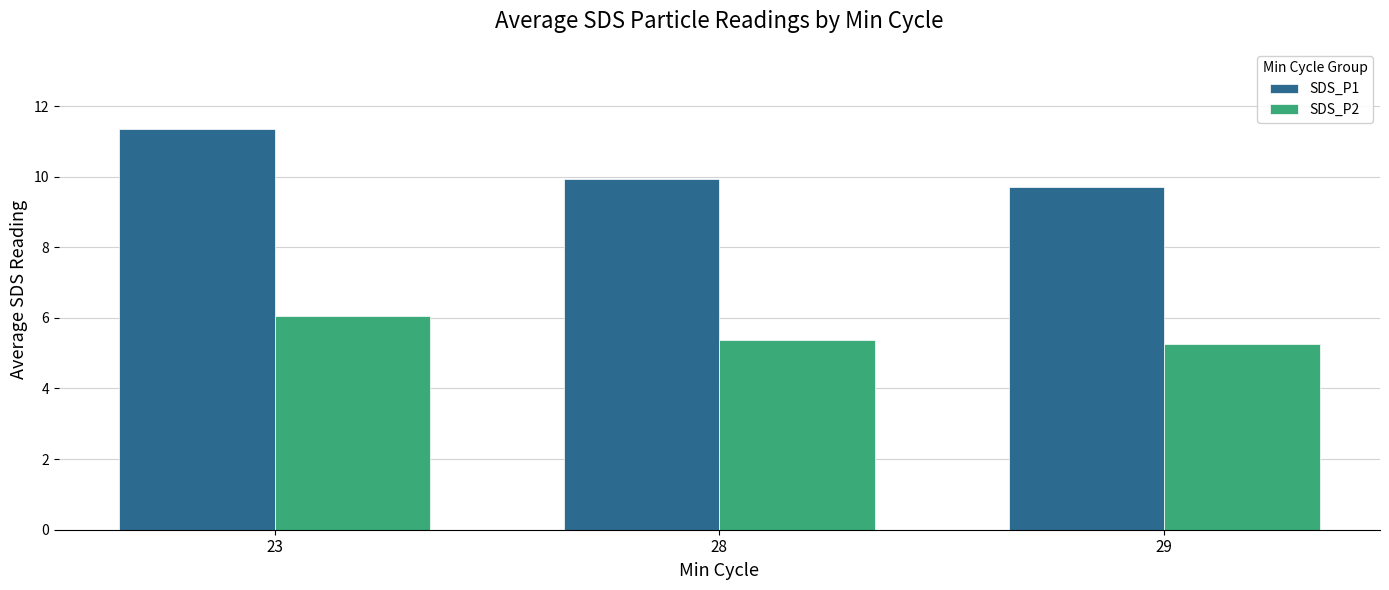

What is the difference between the highest and lowest values at 23?

5.3